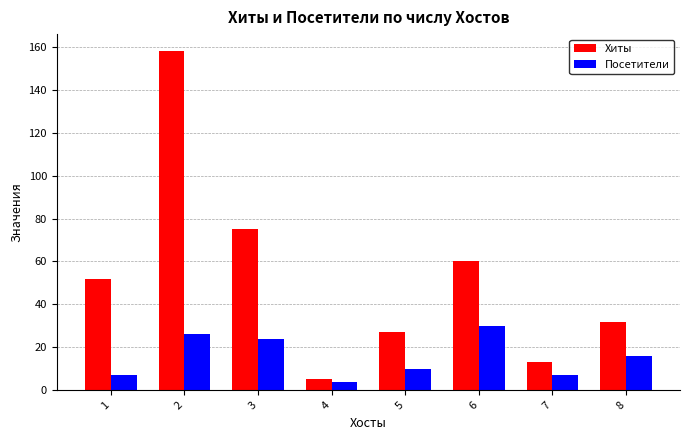

Reading left to right, extract all data points from this chart.

Хиты: 52	158	75	5	27	60	13	32
Посетители: 7	26	24	4	10	30	7	16